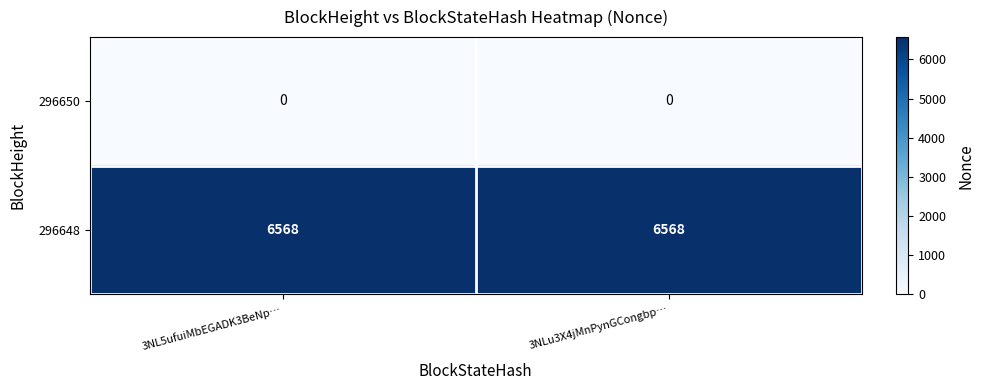

What is the total value across all series at 3NL5ufuiMbEGADK3BeNp…?

6568